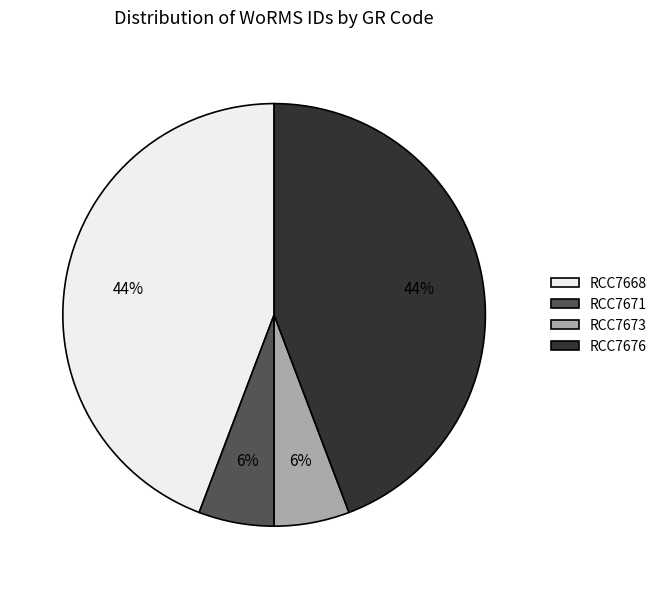

True or false: RCC7676 accounts for 57% of the total.

False